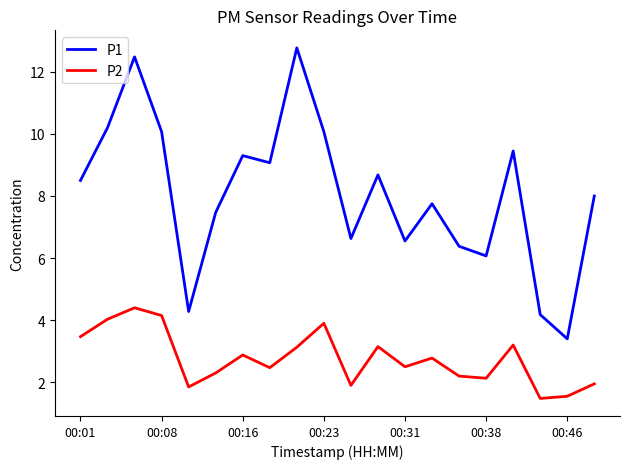

What is the difference between the maximum and minimum values in the P1 series?

9.4